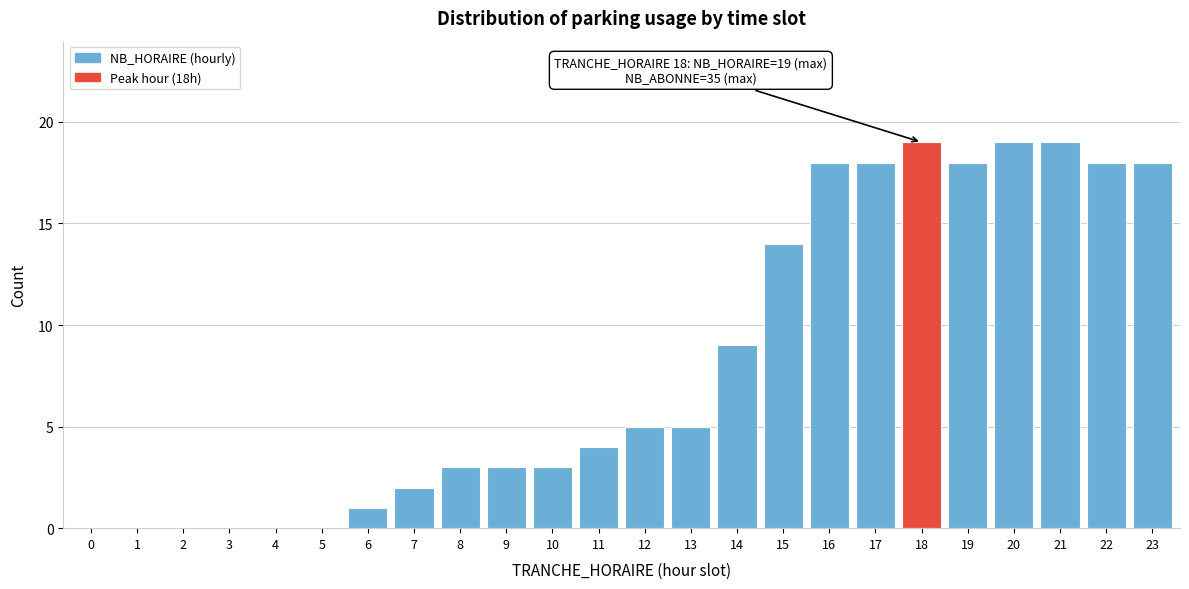

Reading left to right, extract all data points from this chart.

0=0	1=0	2=0	3=0	4=0	5=0	6=1	7=2	8=3	9=3	10=3	11=4	12=5	13=5	14=9	15=14	16=18	17=18	18=19	19=18	20=19	21=19	22=18	23=18